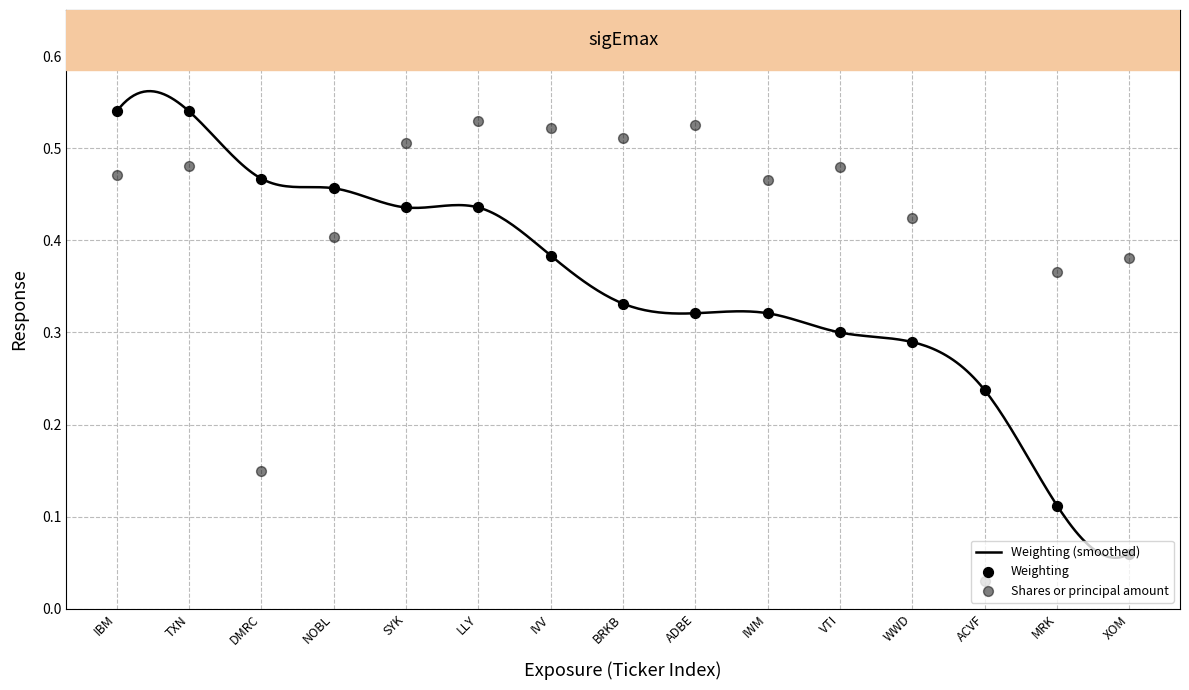

Is the value of Weighting at ADBE greater than the value of Shares (normalized) at XOM?

No